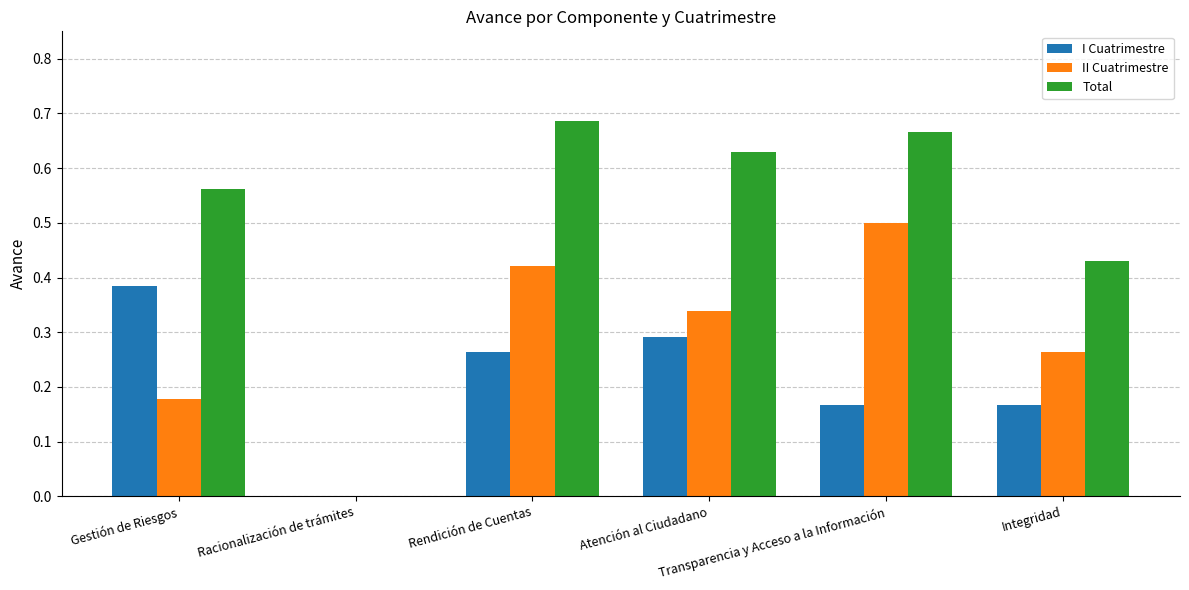

Which series has the largest total across all categories?

Total